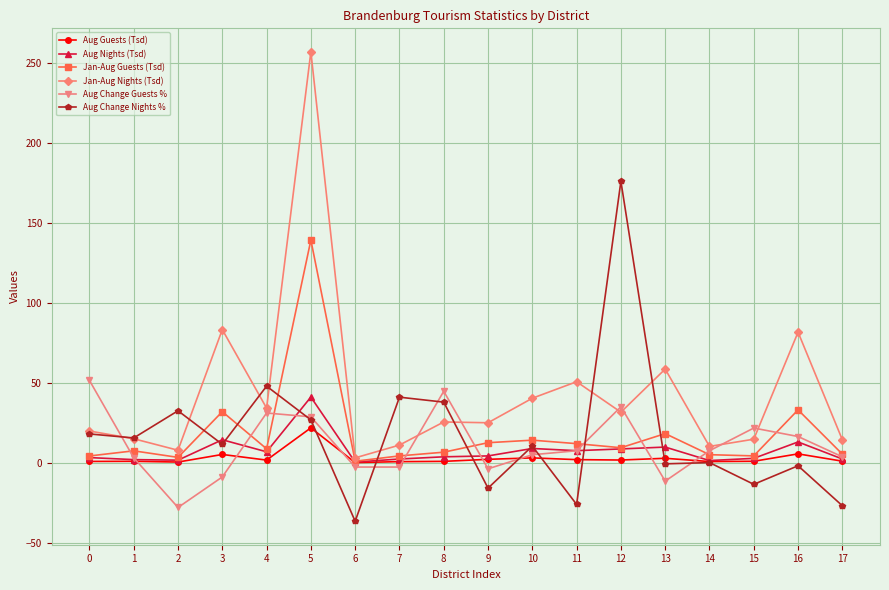

What value does the Aug Guests (Tsd) series have at 9?

2.2